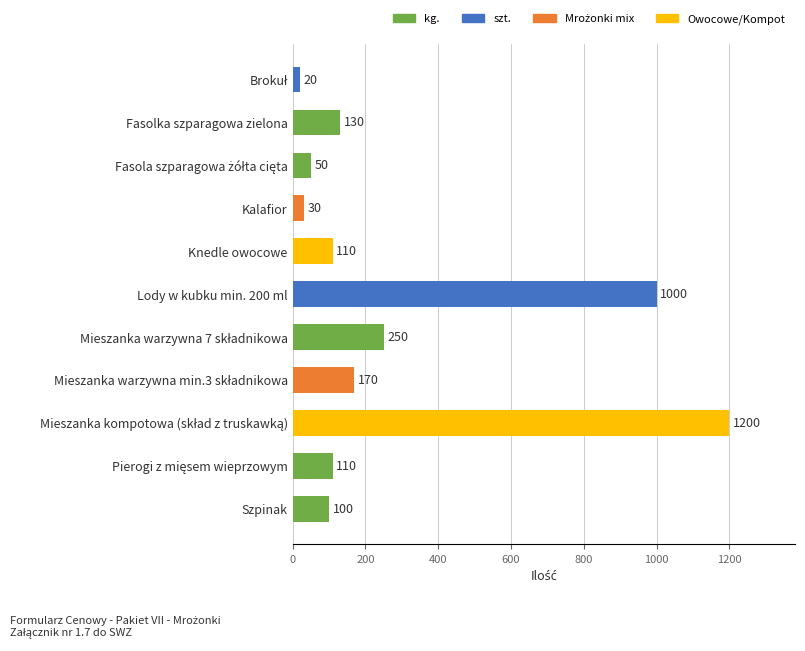

What is the sum of all values?

3170